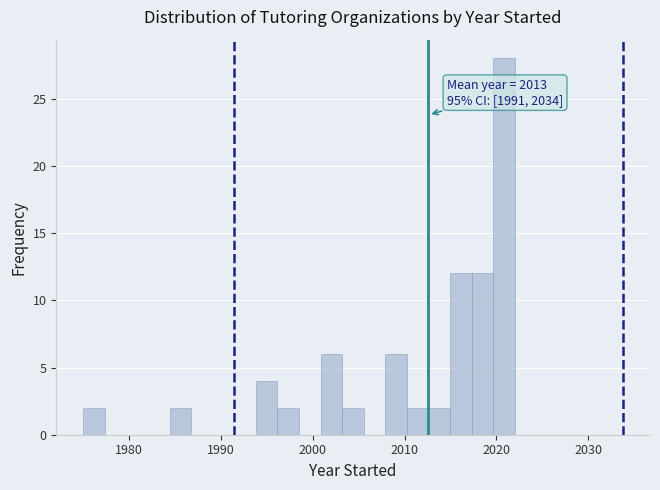

Read against the x-axis, roughly where is the centre of the tallest bar?

2021